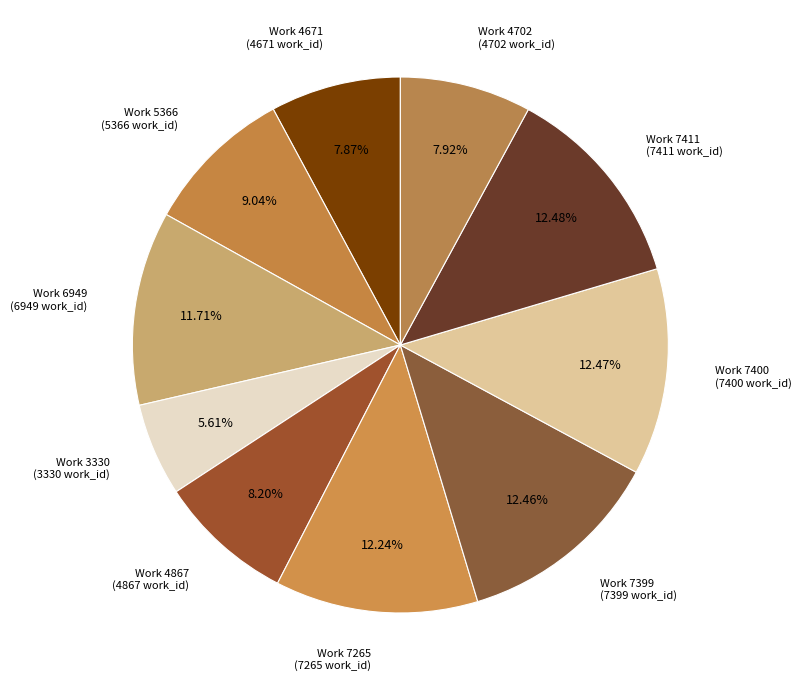

How many segments does this pie chart have?

10